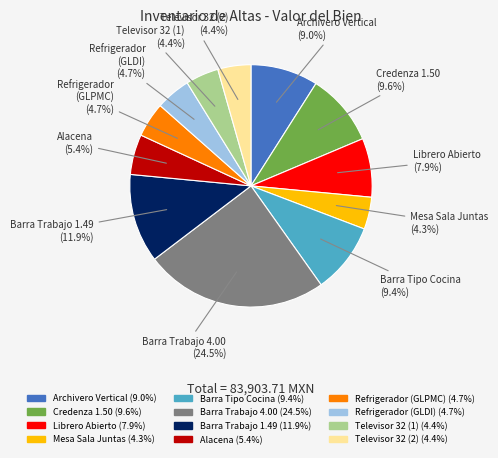

Is there a majority slice in this chart?

No